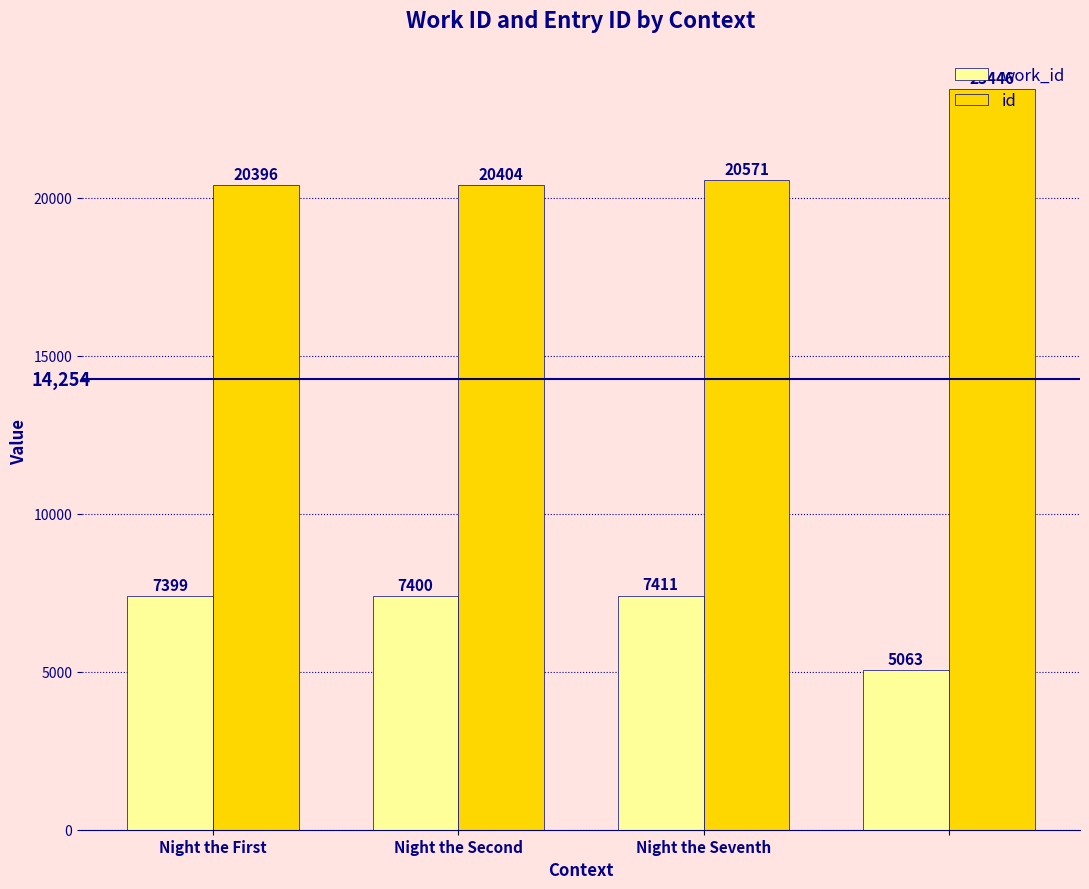

What is the difference between the maximum and minimum values in the id series?

3050